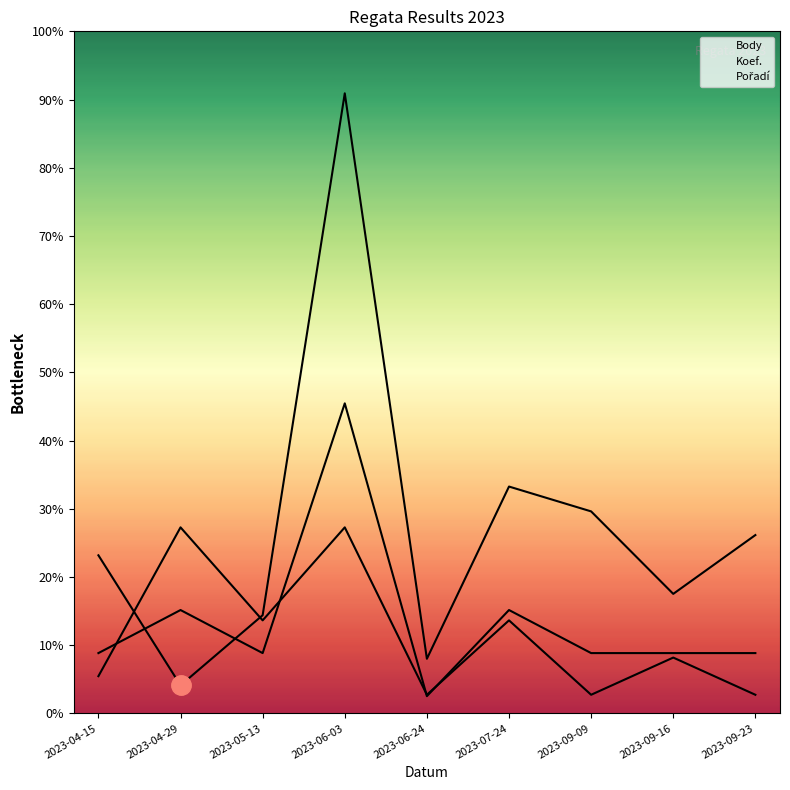

What is the label of the 4th point from the right?

2023-07-24